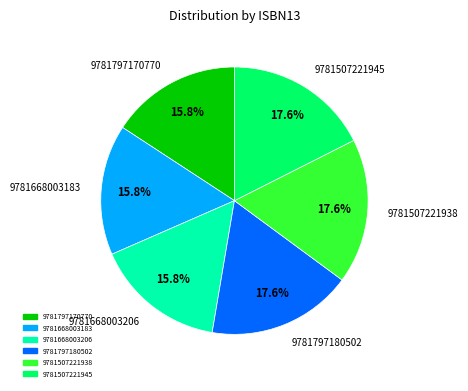

How much of the chart is everything except 9781507221938?

82.4%